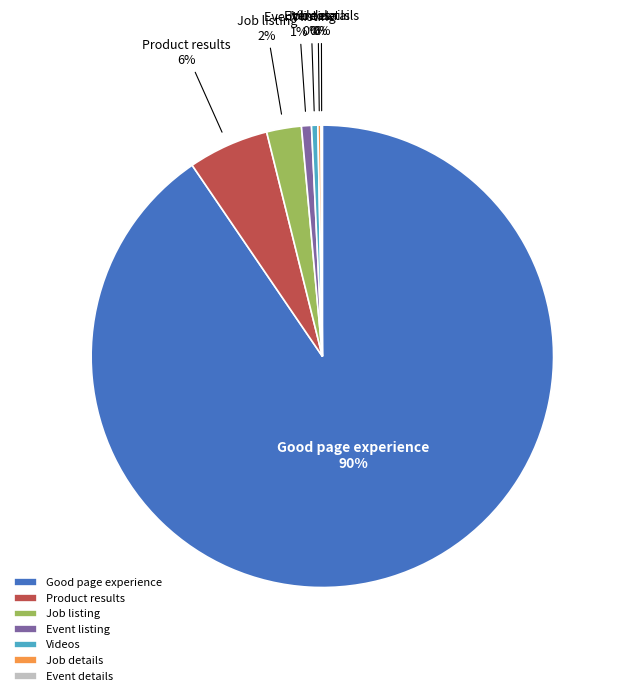

The Good page experience slice represents 81% of the pie. True or false?

False